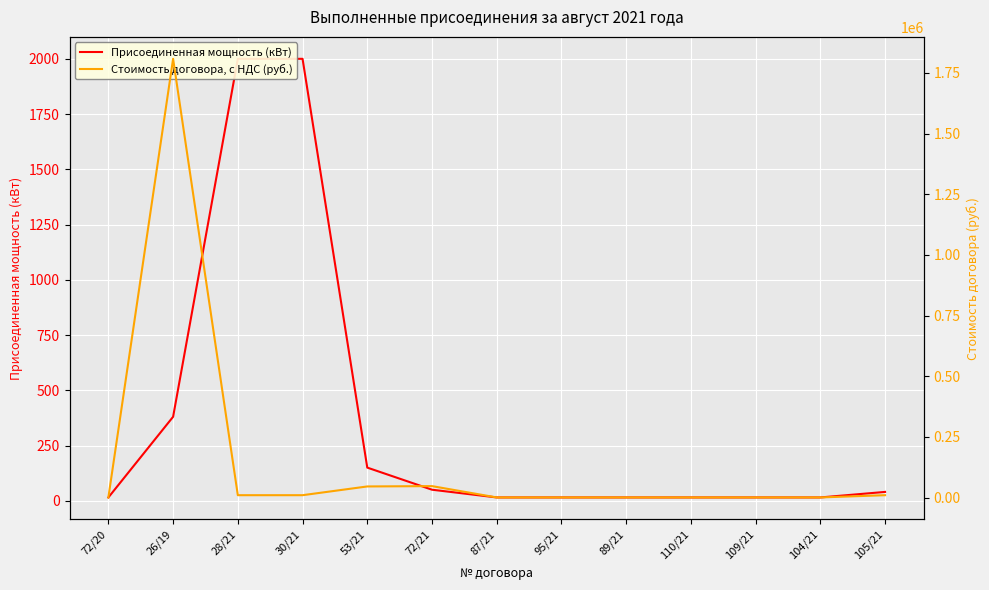

Which has a higher value, 89/21 or 30/21?

30/21